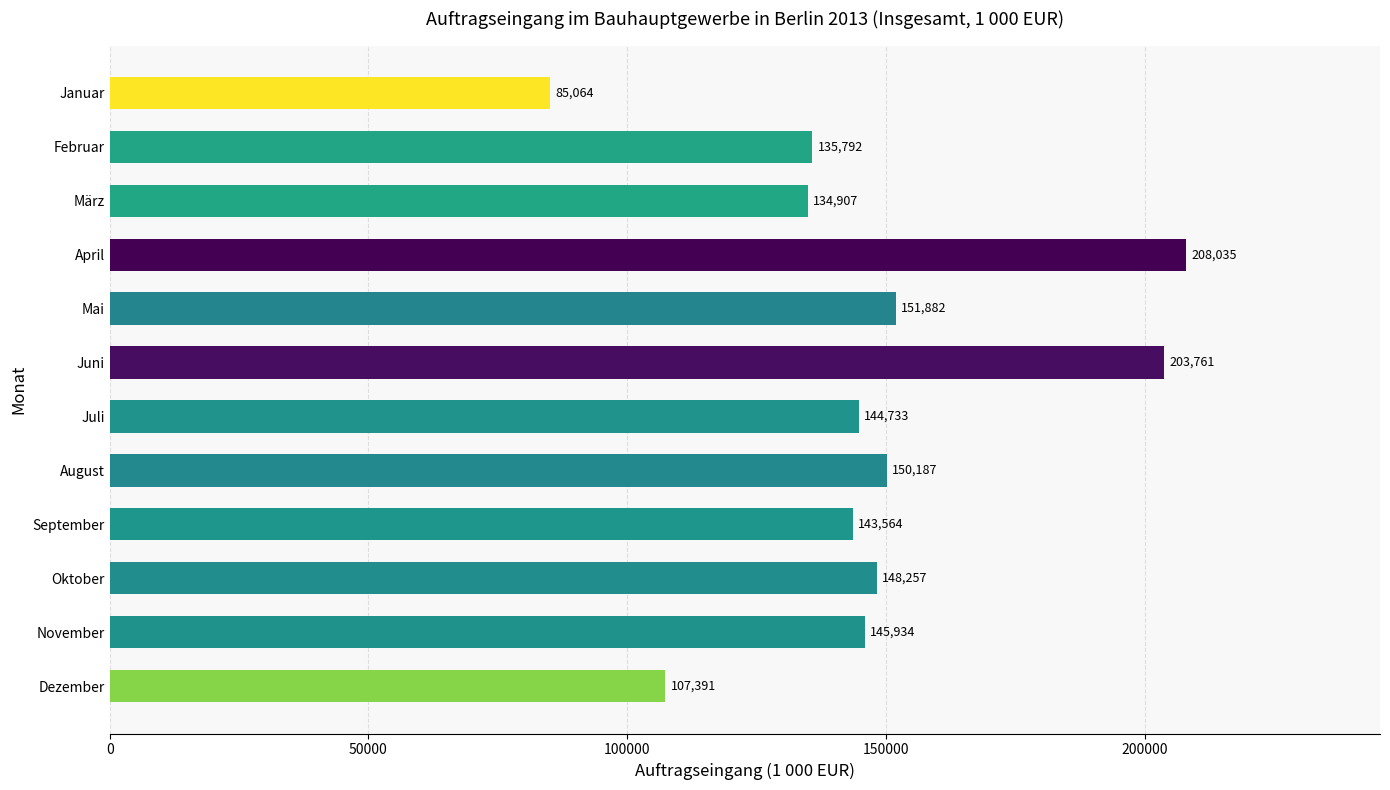

What is the sum of the values at Januar and März?

219971